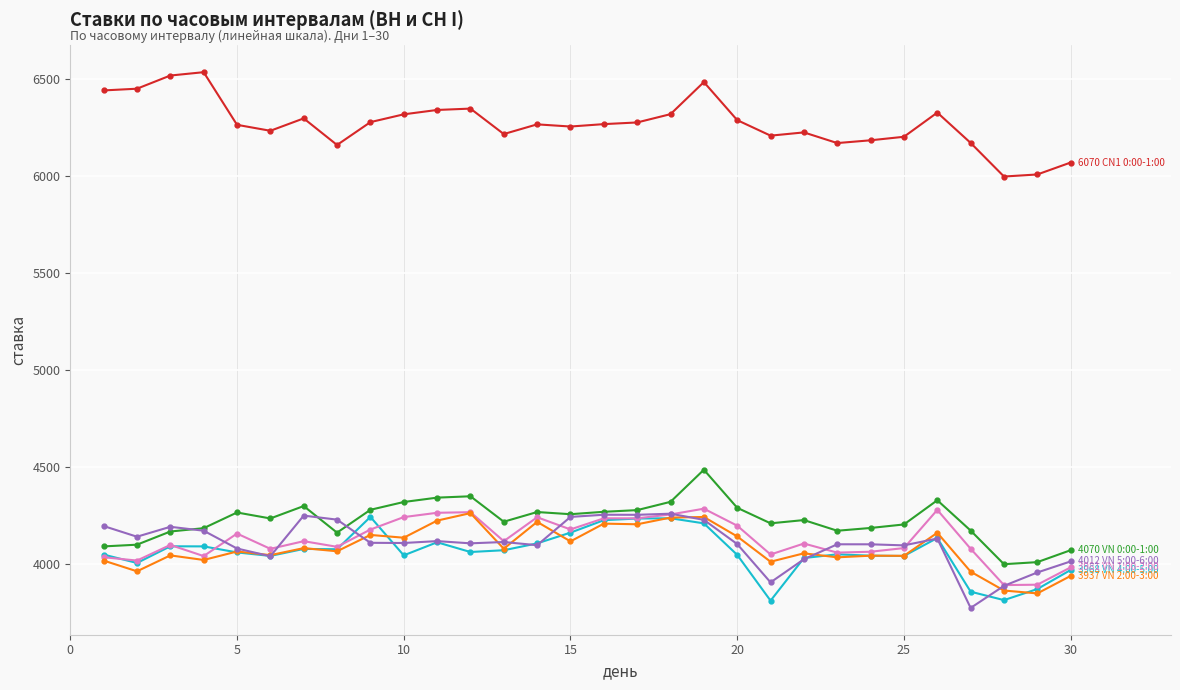

What is the maximum value shown in the chart?

6535.7